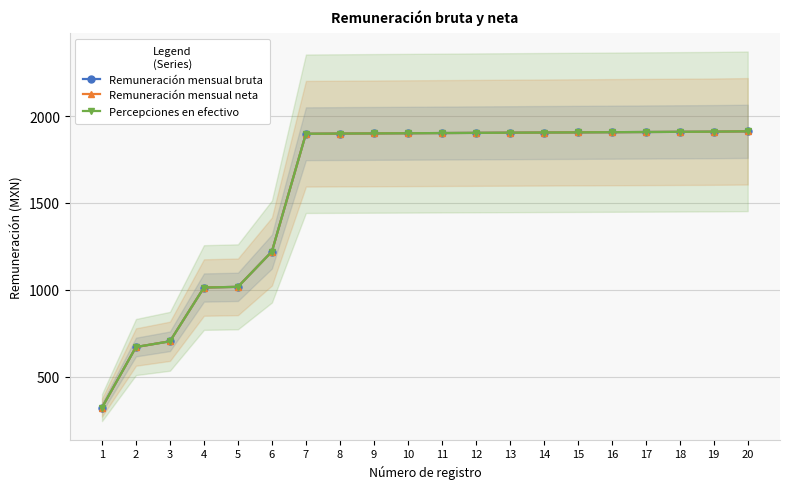

Rank the categories by Remuneración mensual bruta value from highest to lowest.

20, 19, 18, 17, 16, 15, 14, 13, 12, 11, 10, 9, 8, 7, 6, 5, 4, 3, 2, 1